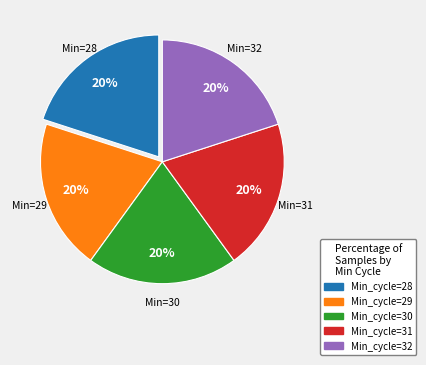

Combined, do Min_cycle=30 and Min_cycle=32 account for over 50%?

No